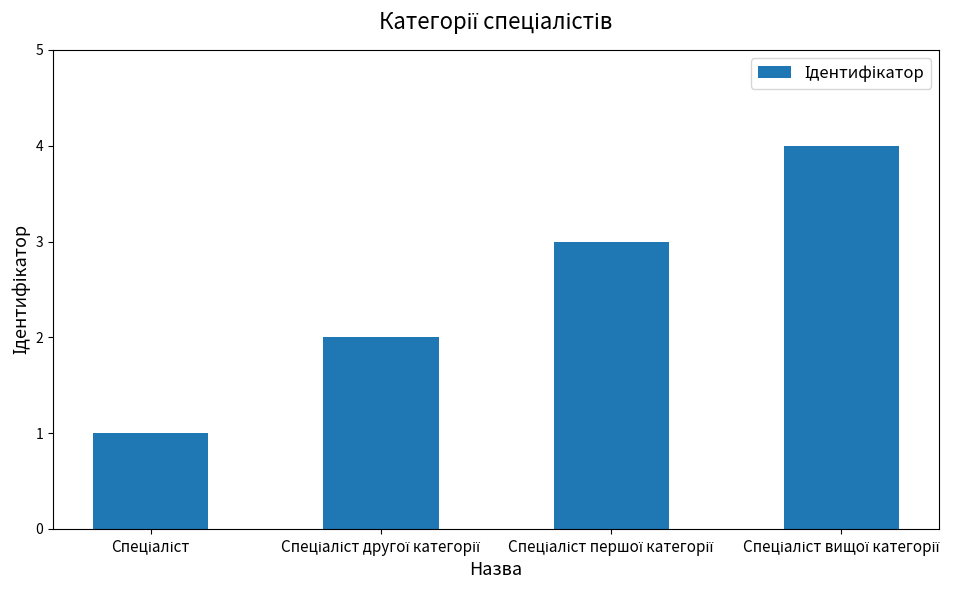

What is the greatest value displayed?

4